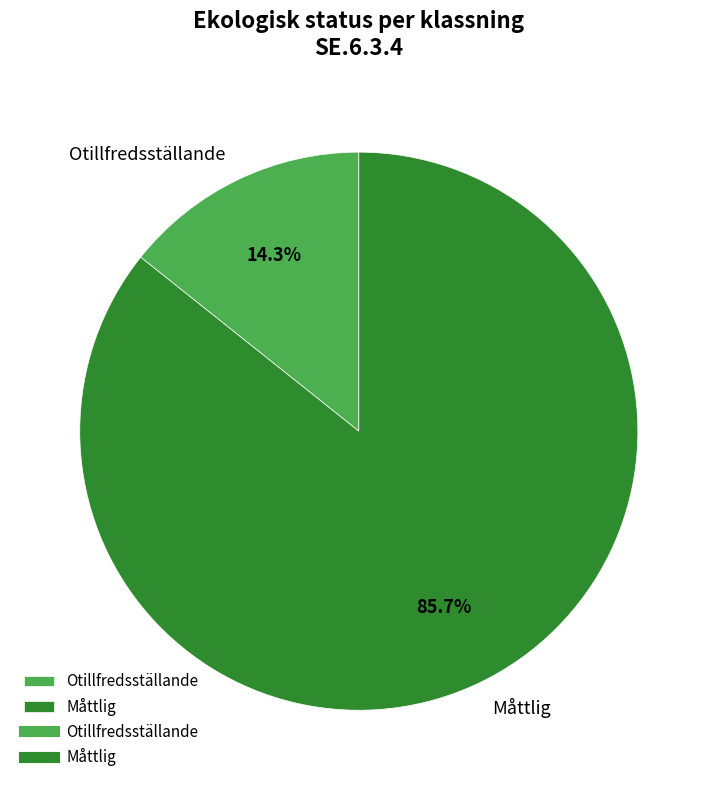

What is the smallest slice in the pie chart?

Otillfredsställande